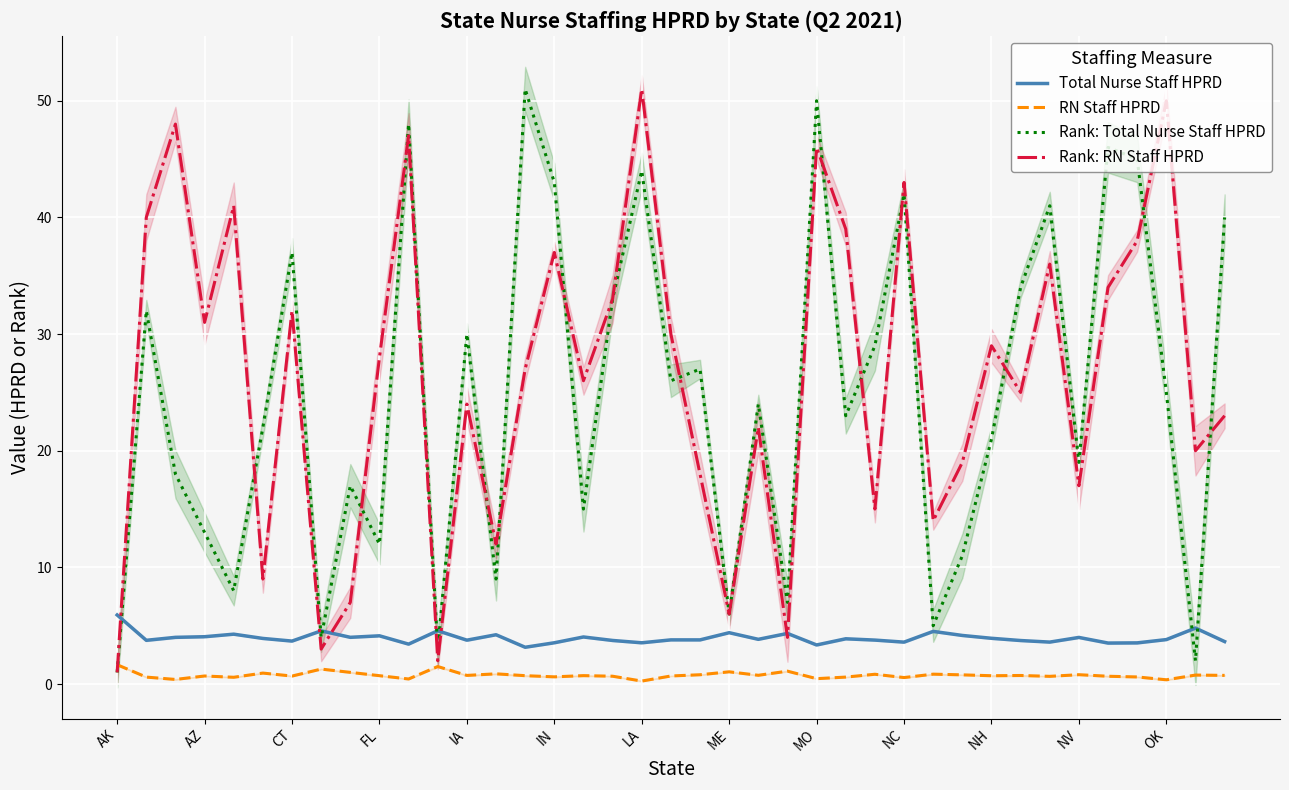

True or false: RN Staff HPRD and Total Nurse Staff HPRD cross at least once.

False